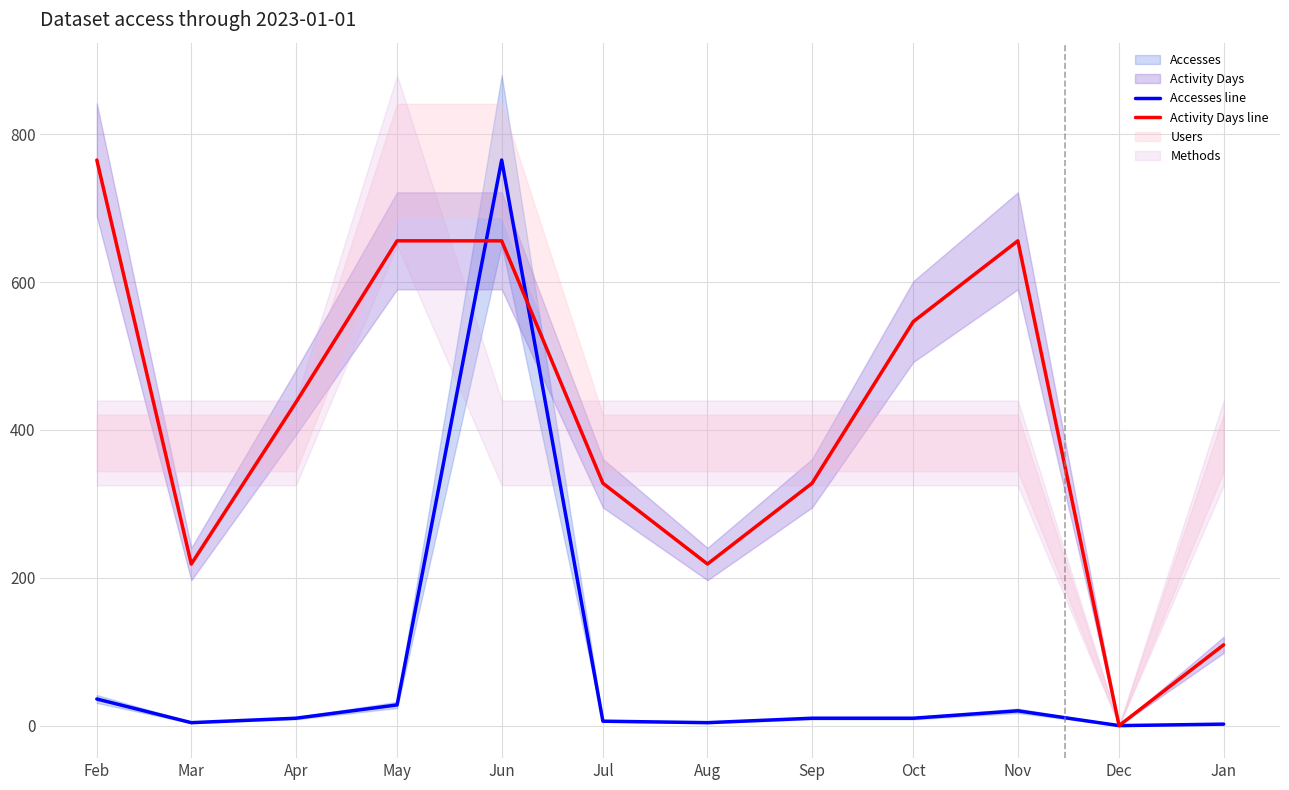

Is it true that Accesses line equals 4.0 at Aug?

True